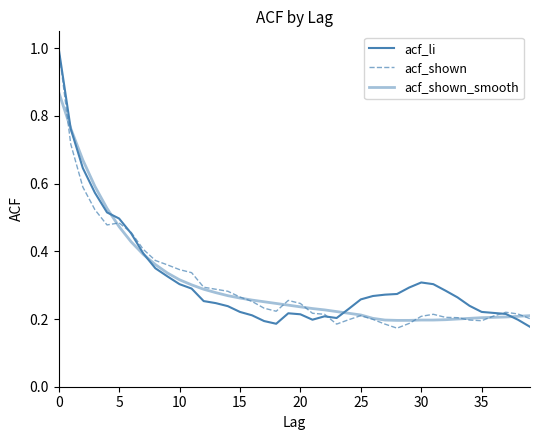

Does the chart display data point markers on the line(s)?

No